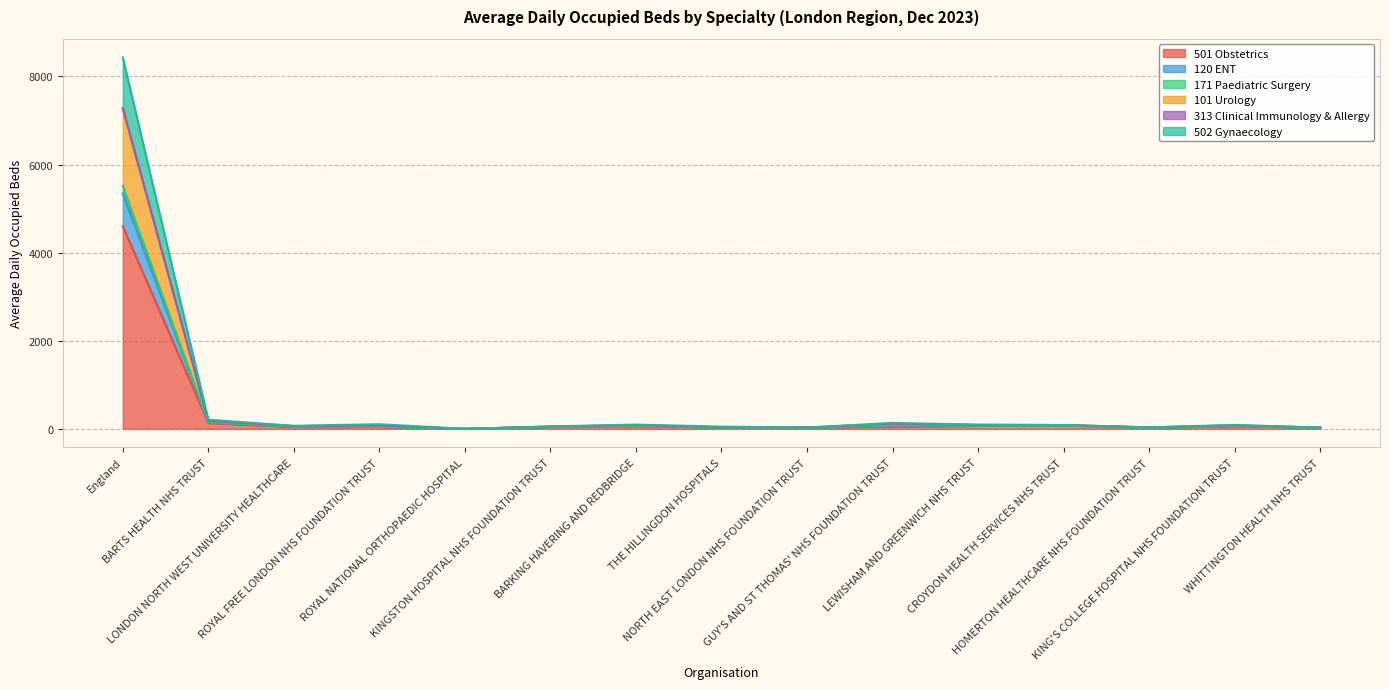

What is the highest value of the 501 Obstetrics series?

4599.1